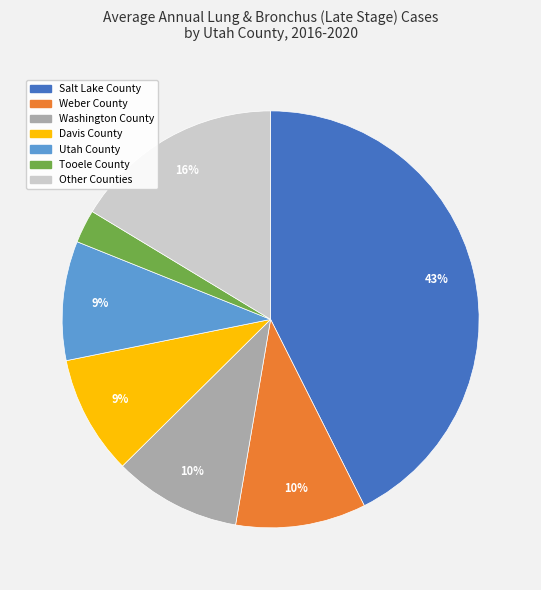

To the nearest percent, what is the average slice percentage?

14%